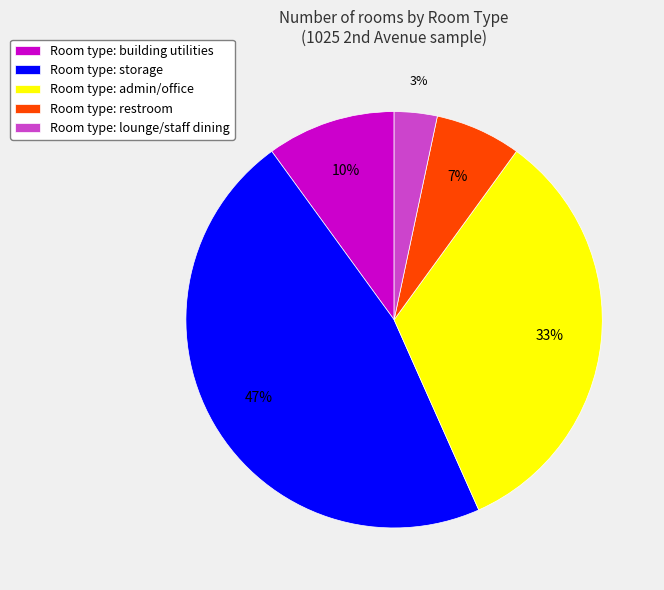

To the nearest percent, what is the average slice percentage?

20%